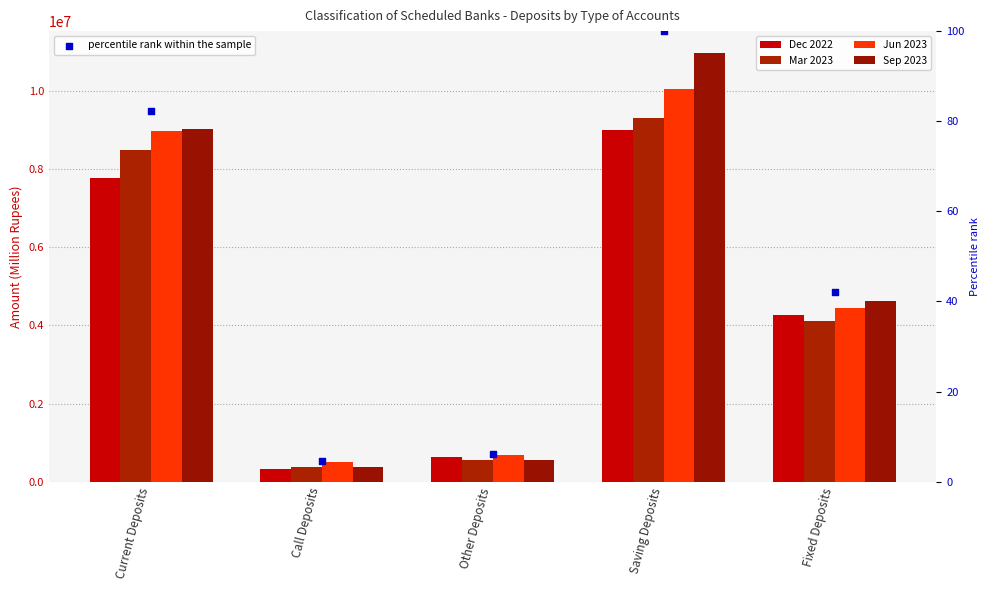

Which series has the largest total across all categories?

Sep 2023